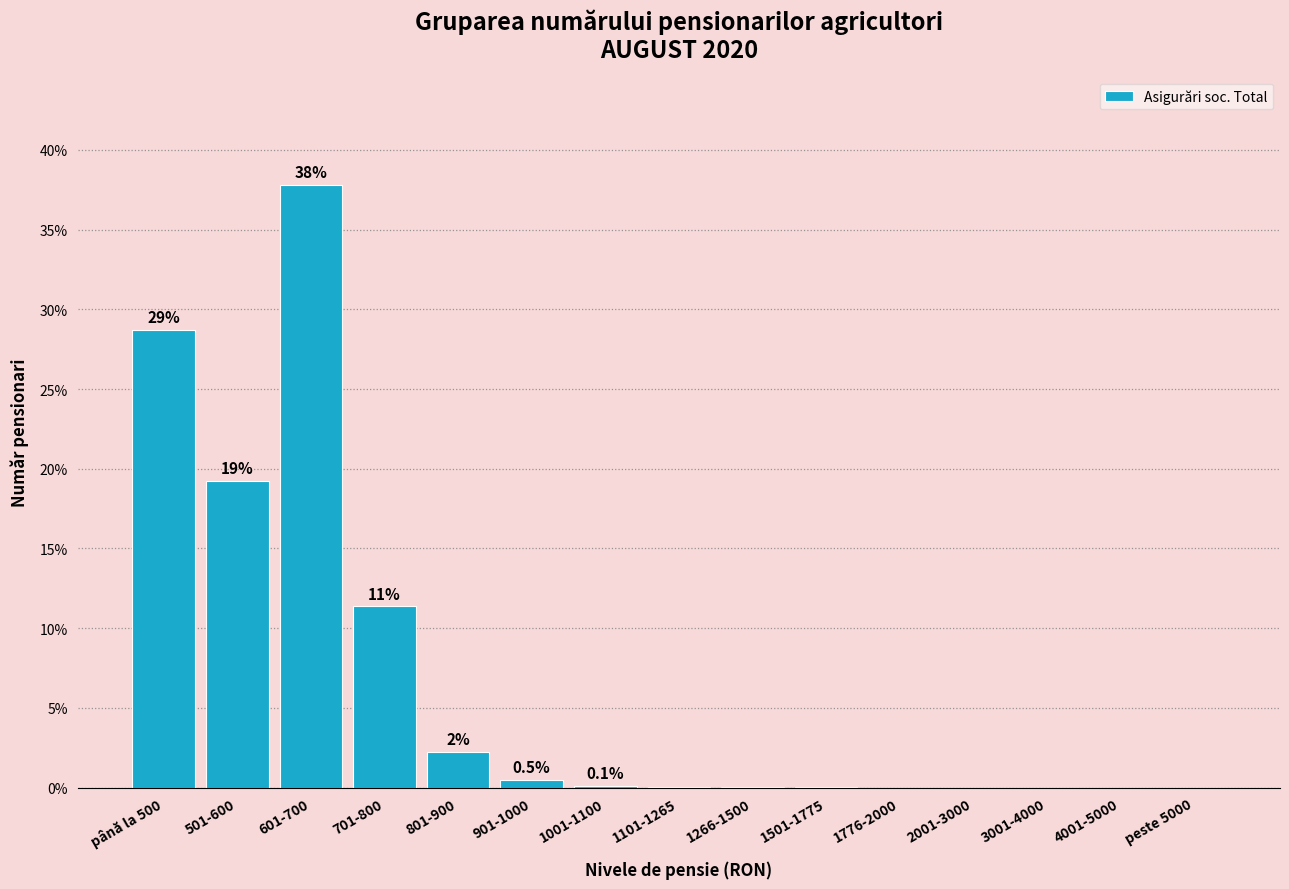

What is the greatest value displayed?

37.8